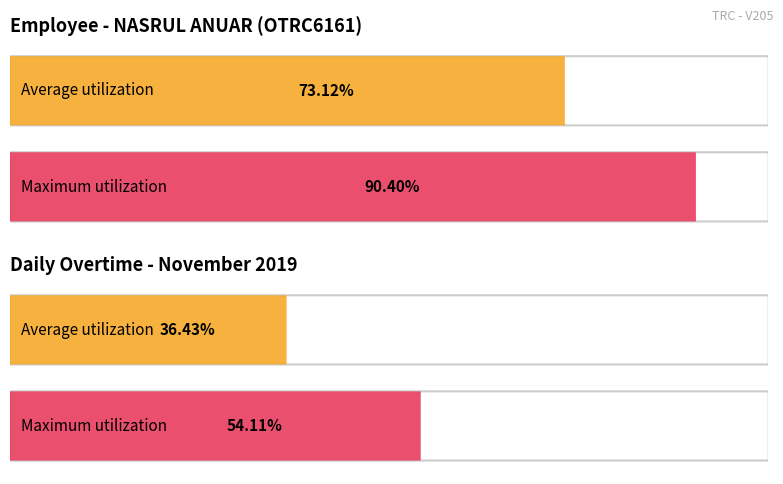

What are all the series names shown in the legend?

Average utilization, Maximum utilization